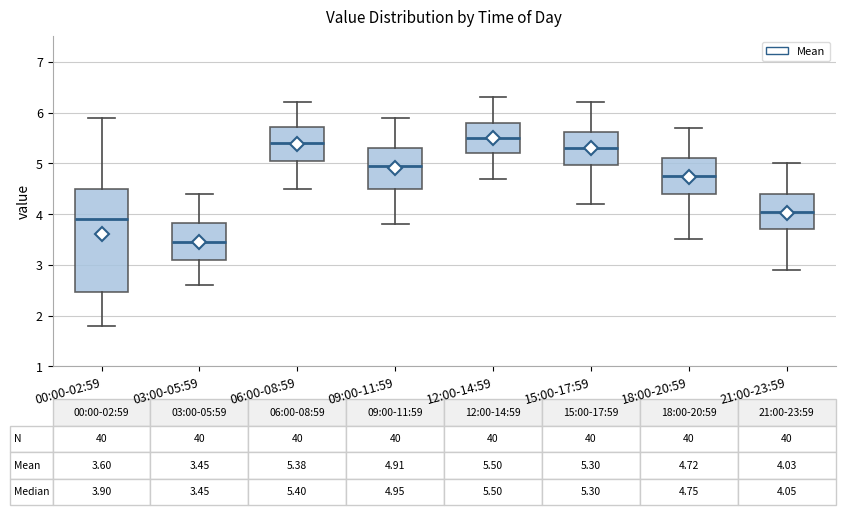

Comparing the boxes themselves (not the whiskers), which one is the tallest?

00:00-02:59